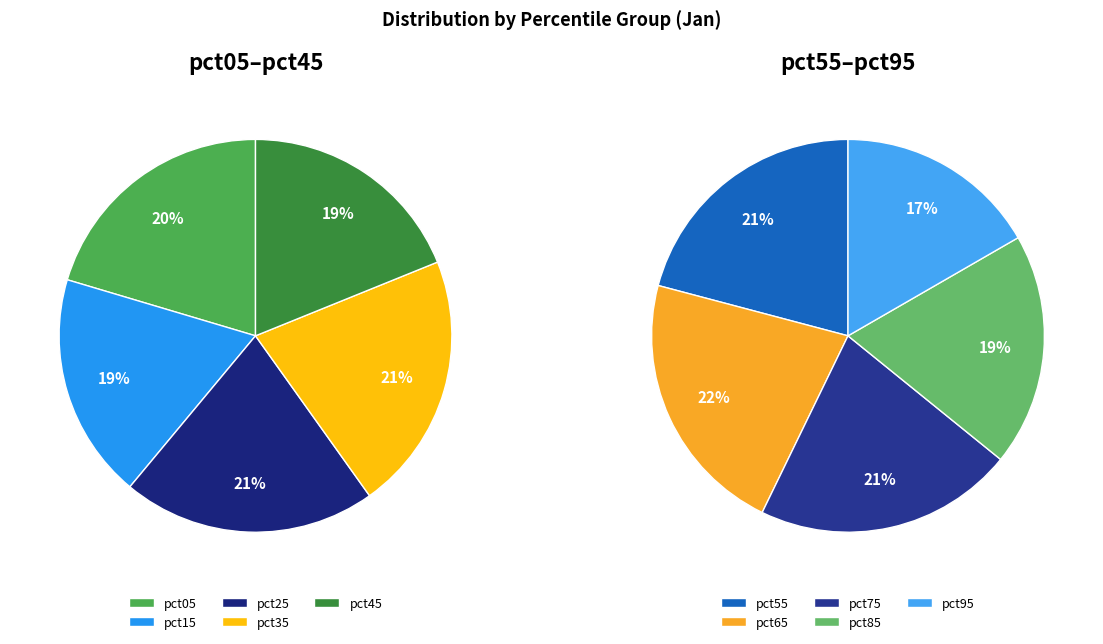

Count the number of slices in the pie.

10